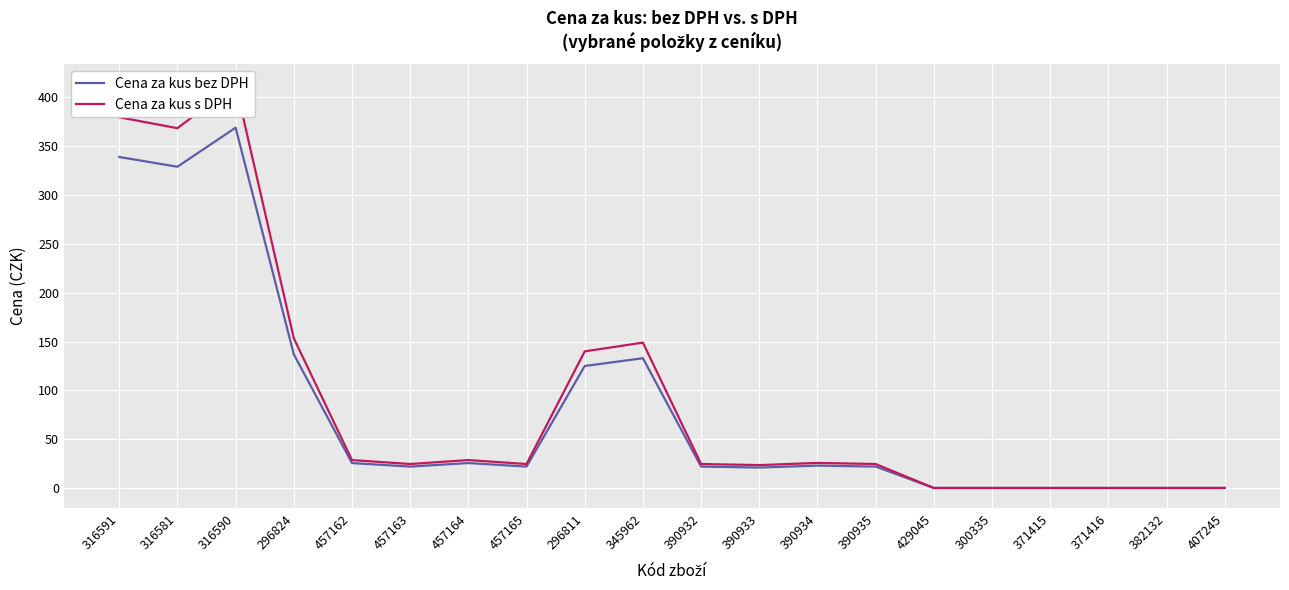

At which label does Cena za kus s DPH reach its minimum?

429045